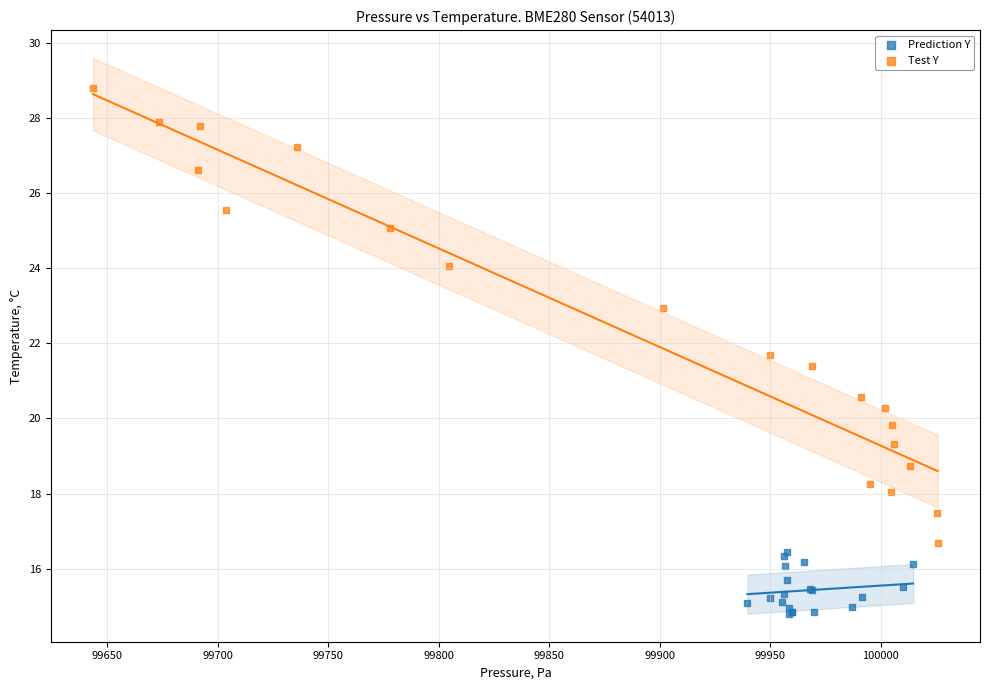

Which series has the largest Y range (max minus min)?

Test Y